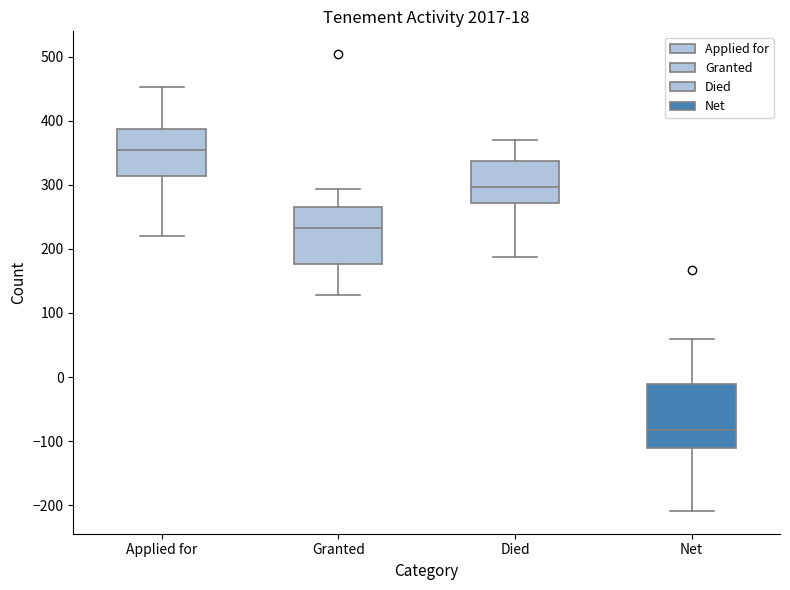

Reading left to right, read every box against the y-axis: the position of its median line, the range the box covers, and the ends of its whiskers. The values are not printed on the chart, so give them approximately, as read against the axis.

Applied for: median 350, box 310 to 390, whiskers 220 to 450
Granted: median 230, box 180 to 260, whiskers 130 to 290
Died: median 300, box 270 to 340, whiskers 190 to 370
Net: median -80, box -110 to -10, whiskers -210 to 60